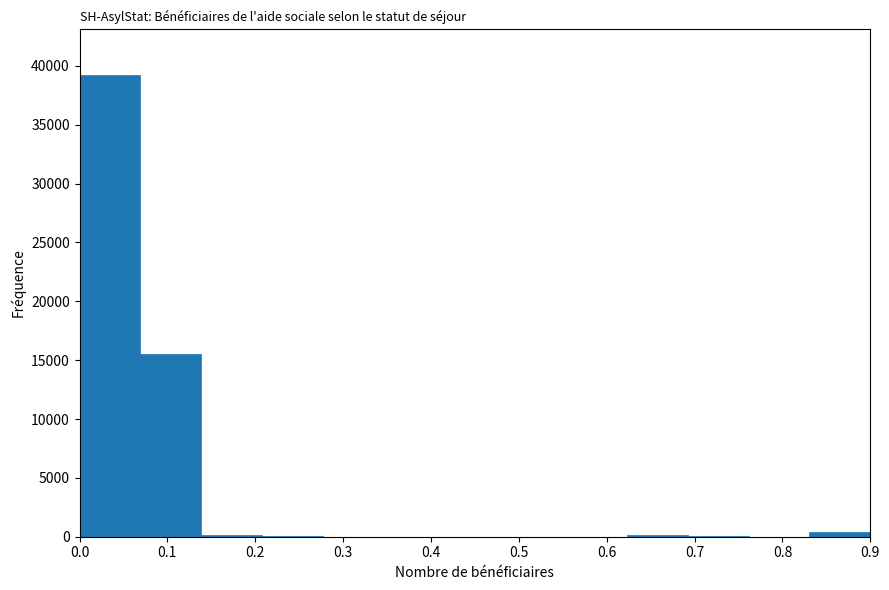

Reading left to right, list every bar in this chart as the range it spans on the x-axis followed by its height. Neither the bar edges nor the heights are printed on the chart, so give them approximately, as read against the axes.

0.00 to 0.07: 39000
0.07 to 0.14: 15500
0.14 to 0.21: under 500
0.21 to 0.28: under 500
0.28 to 0.35: under 500
0.35 to 0.42: under 500
0.42 to 0.48: under 500
0.48 to 0.55: under 500
0.55 to 0.62: 0
0.62 to 0.69: under 500
0.69 to 0.76: under 500
0.76 to 0.83: 0
0.83 to 0.90: under 500